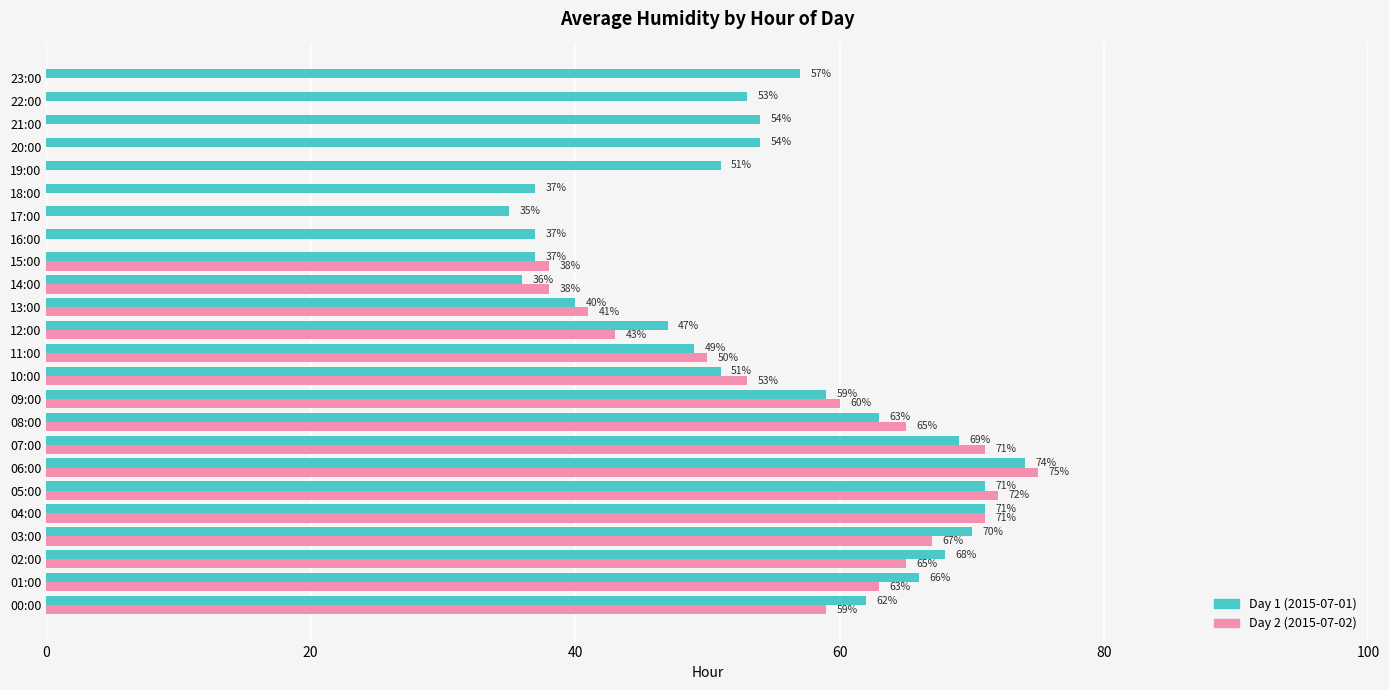

The value of Day 2 (2015-07-02) at 16:00 is 37. True or false?

False